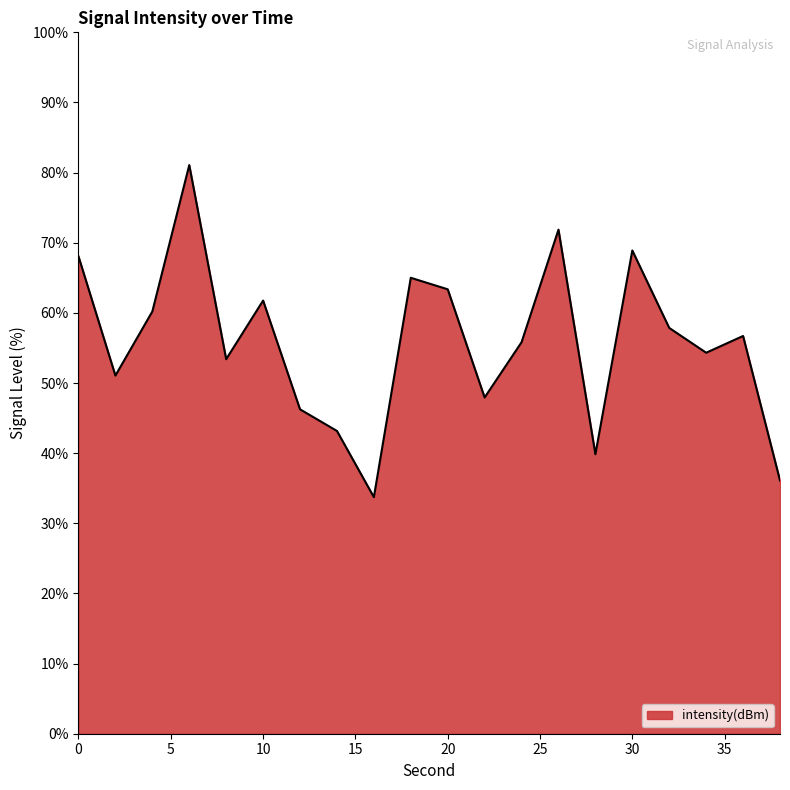

What is the difference between the maximum and minimum values?

47.3